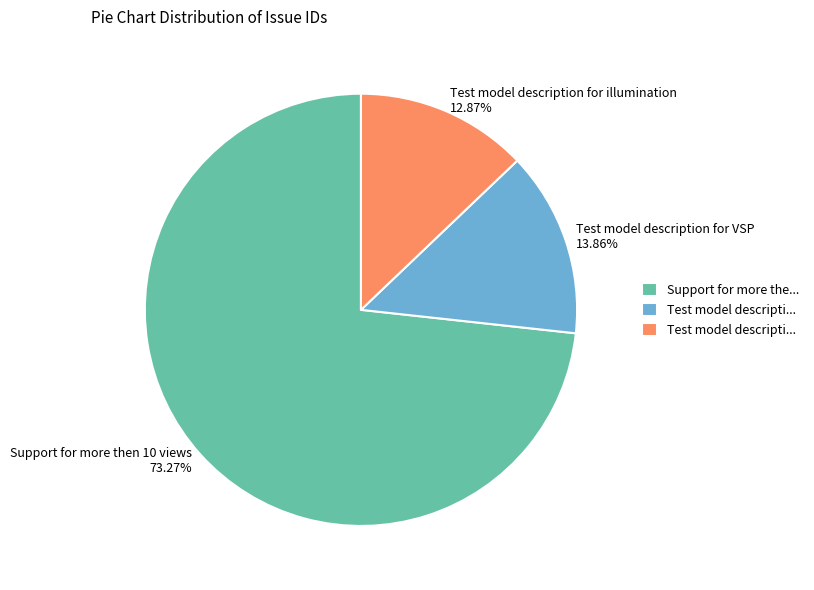

What is the majority slice?

Support for more then 10 views